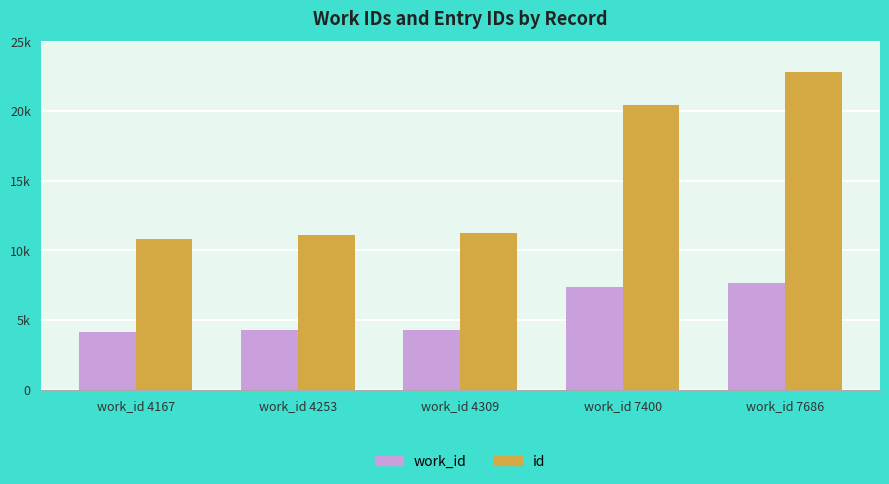

What is the average value of the work_id series?

5563